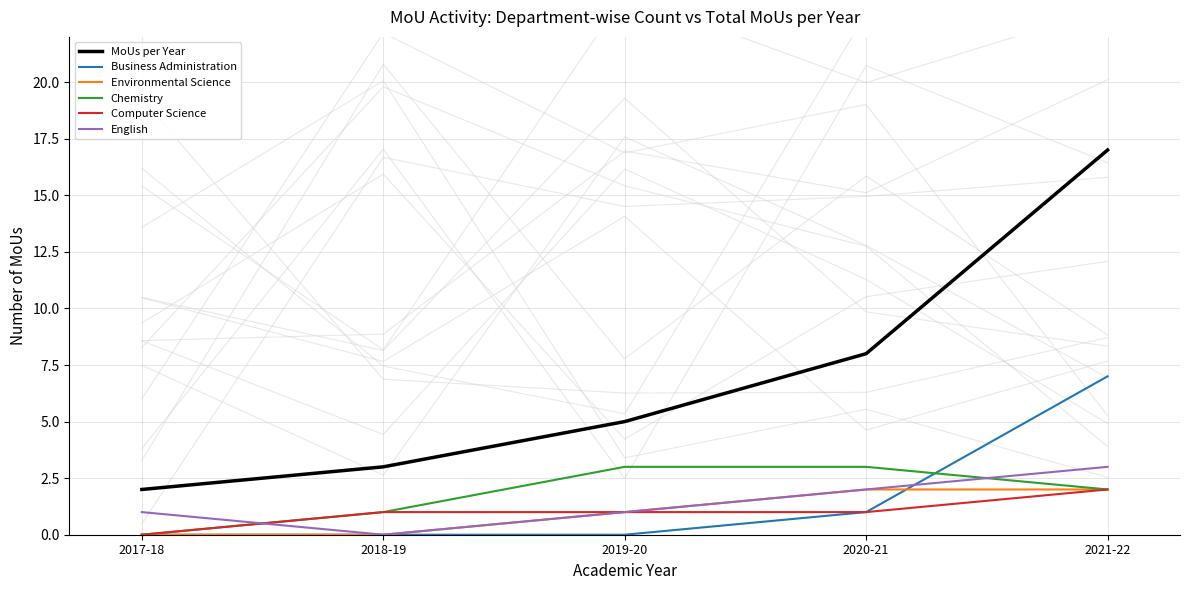

Reading left to right, list all the values displayed in this chart.

MoUs per Year: 2	3	5	8	17
Business Administration: 0	0	0	1	7
Environmental Science: 0	0	1	2	2
Chemistry: 0	1	3	3	2
Computer Science: 0	1	1	1	2
English: 1	0	1	2	3